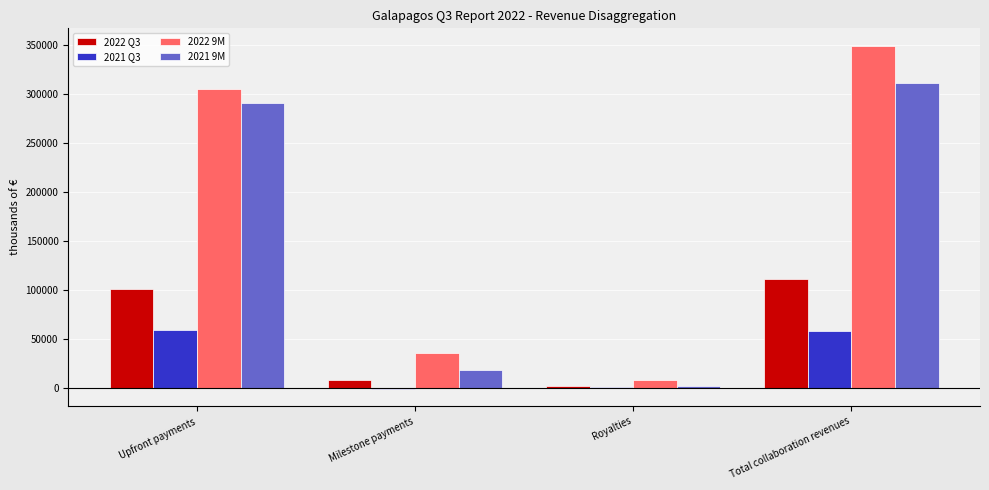

What is the spread (max minus min) of values at Total collaboration revenues?

291166